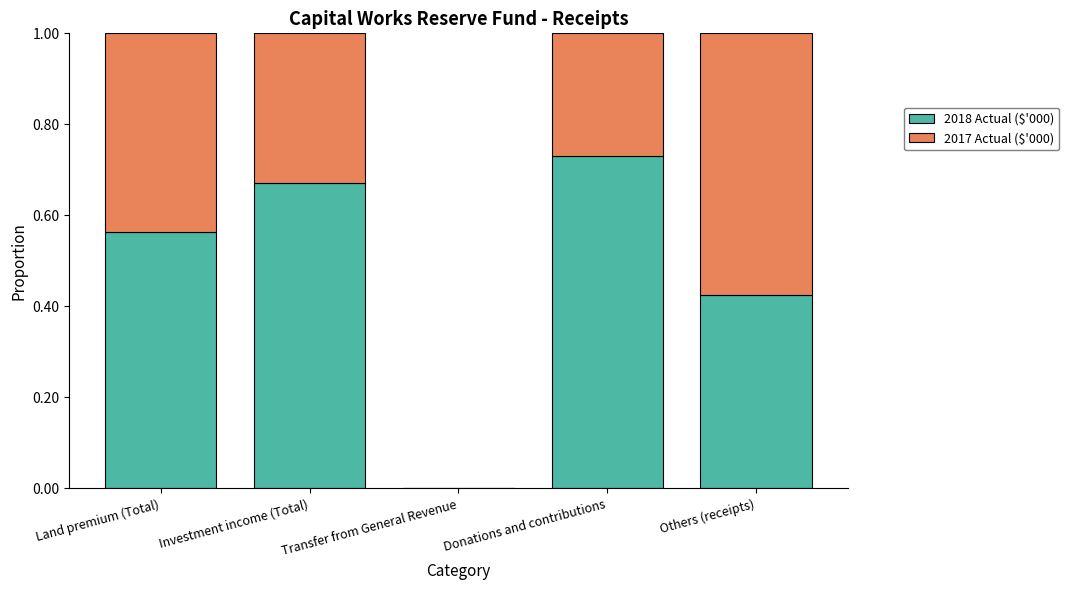

The value of 2018 Actual ($'000) at Transfer from General Revenue is 0.3. True or false?

False